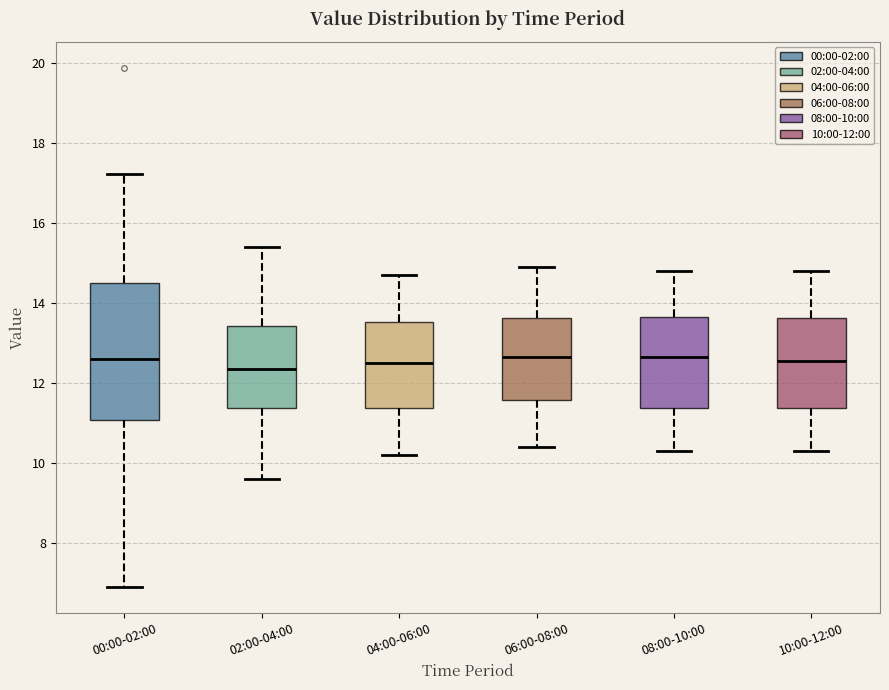

Which box is the tallest, from its lower edge to its upper edge?

00:00-02:00